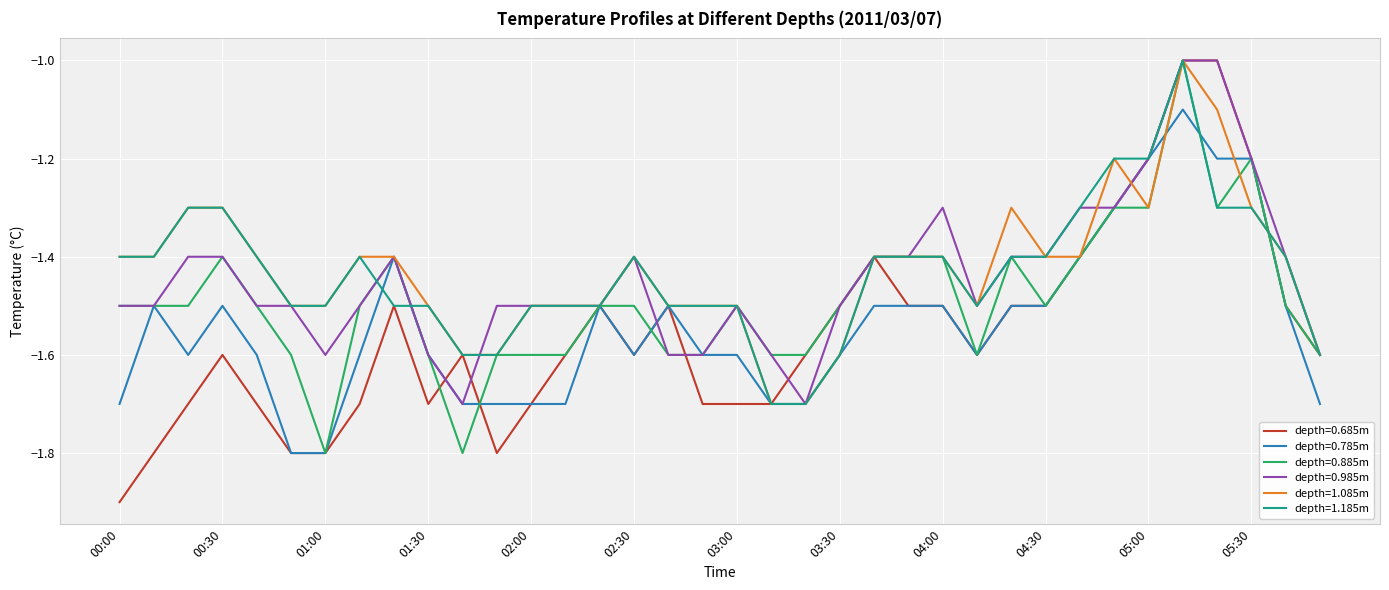

How many series are shown in this chart?

6